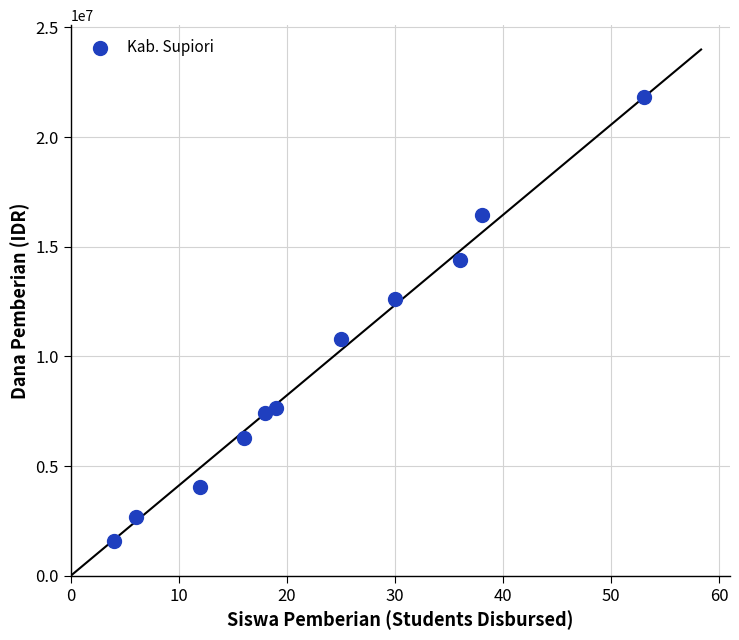

What is the range of Y values (max minus min)?

20250000